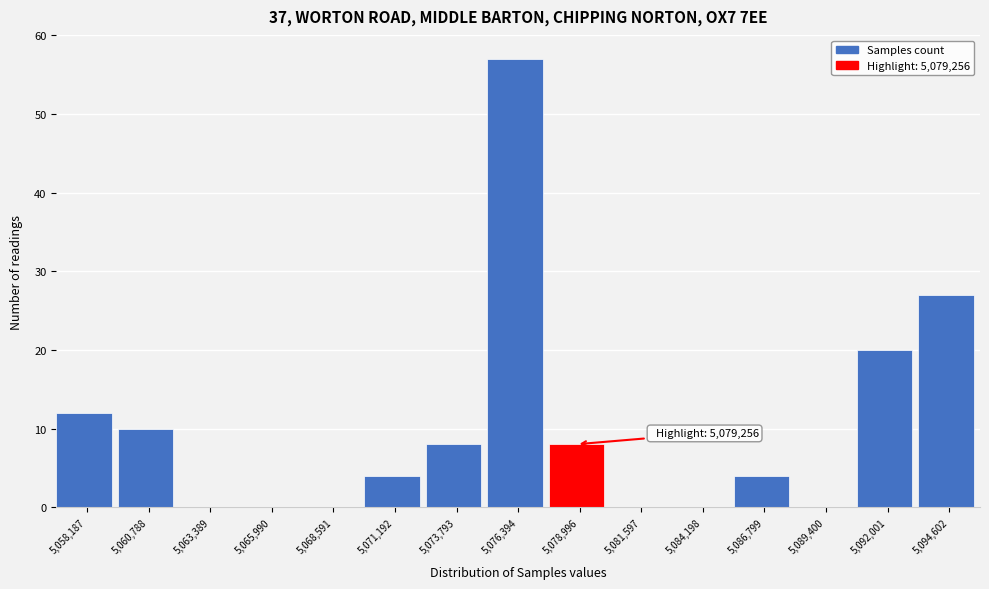

Reading left to right, list all the values displayed in this chart.

5,058,187=12	5,060,788=10	5,063,389=0	5,065,990=0	5,068,591=0	5,071,192=4	5,073,793=8	5,076,394=57	5,078,996=8	5,081,597=0	5,084,198=0	5,086,799=4	5,089,400=0	5,092,001=20	5,094,602=27